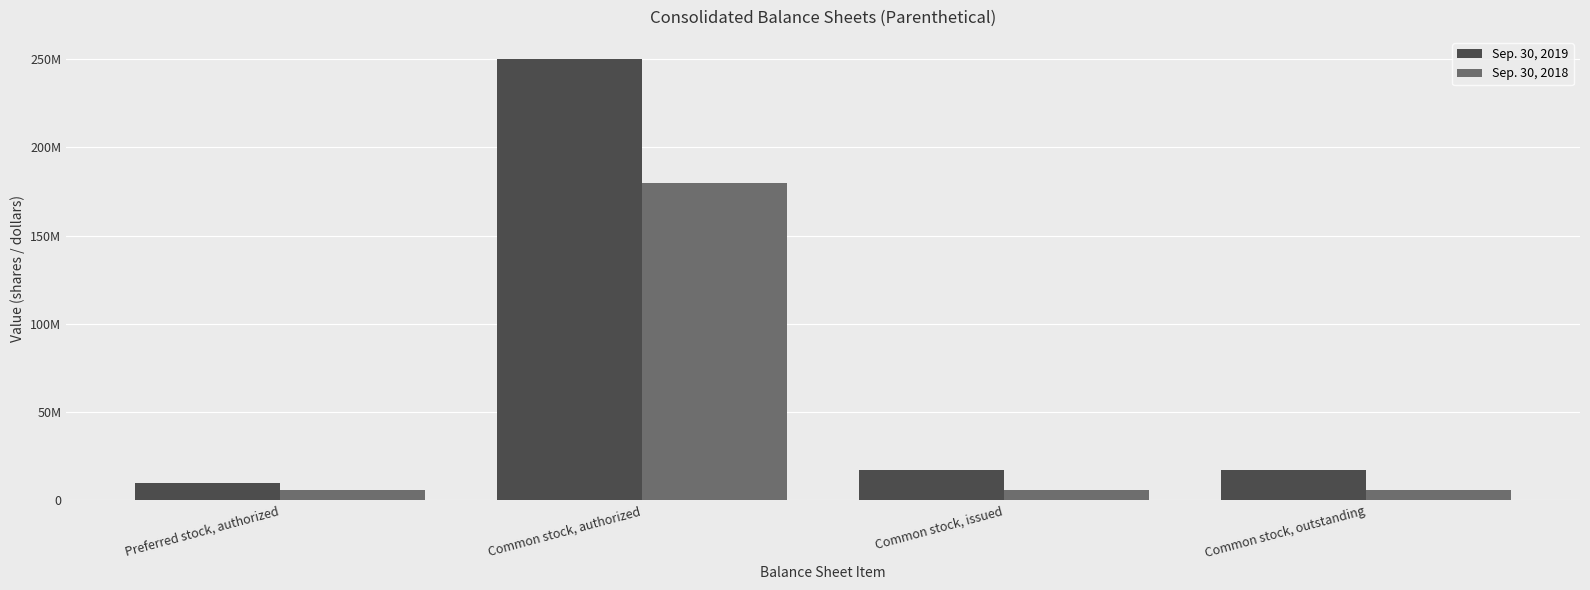

Are the bars grouped side by side (vs. stacked)?

Yes